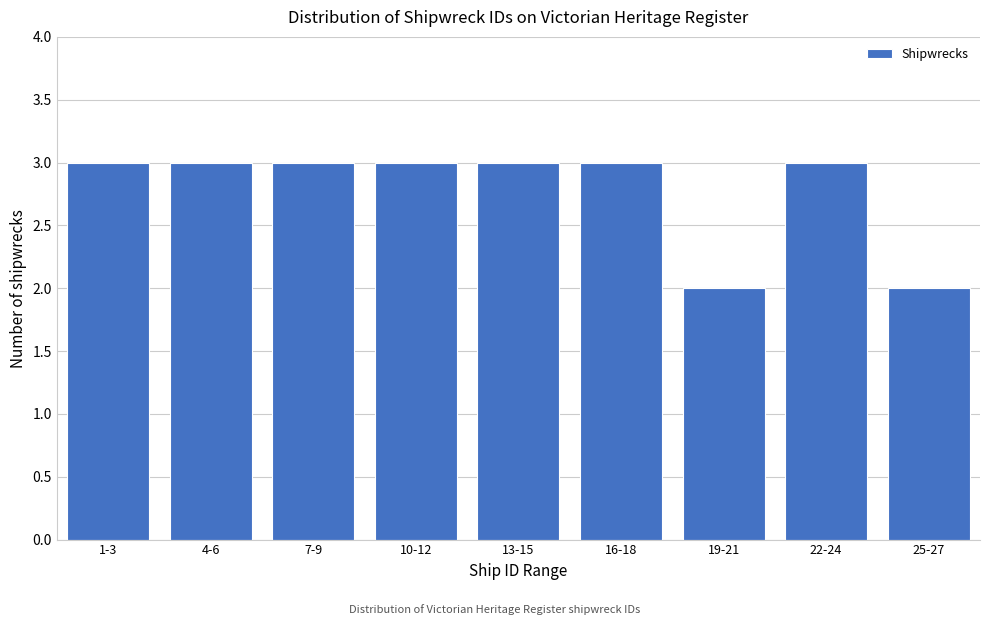

Reading left to right, what are all the values shown in this chart?

3	3	3	3	3	3	2	3	2